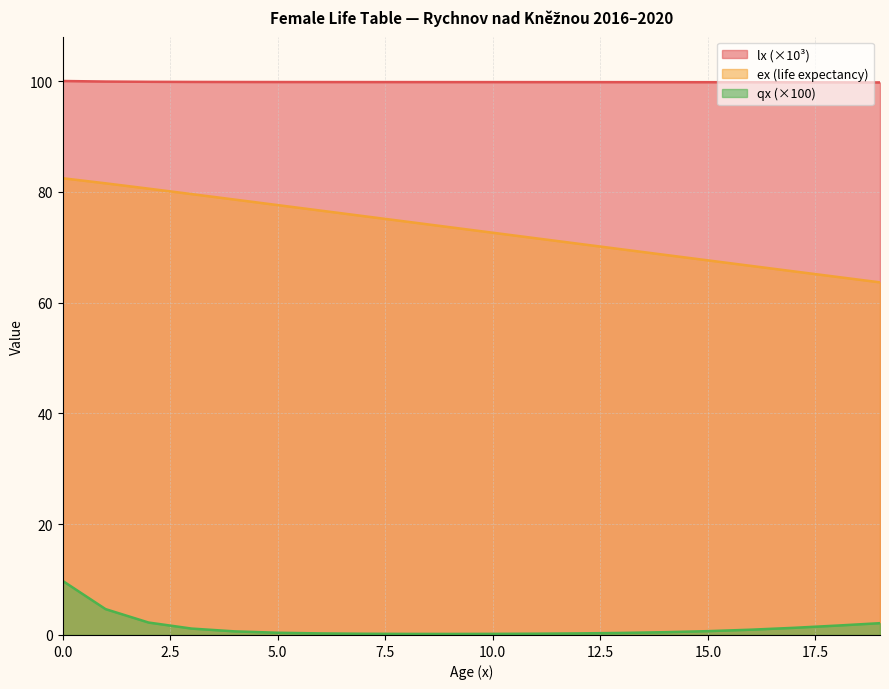

Is the value of ex at 8 greater than the value of qx_scaled at 5?

Yes